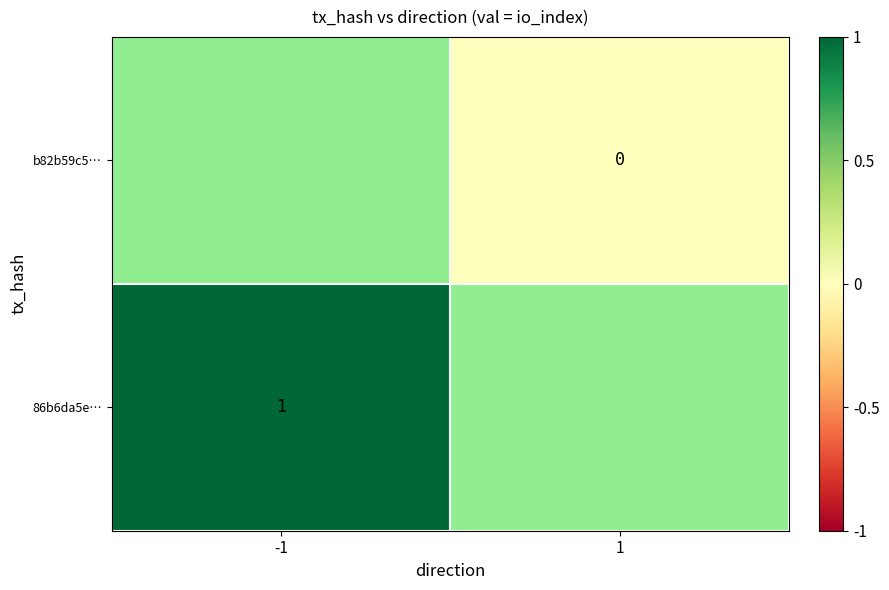

Is it true that 86b6da5e… equals 1 at -1?

True